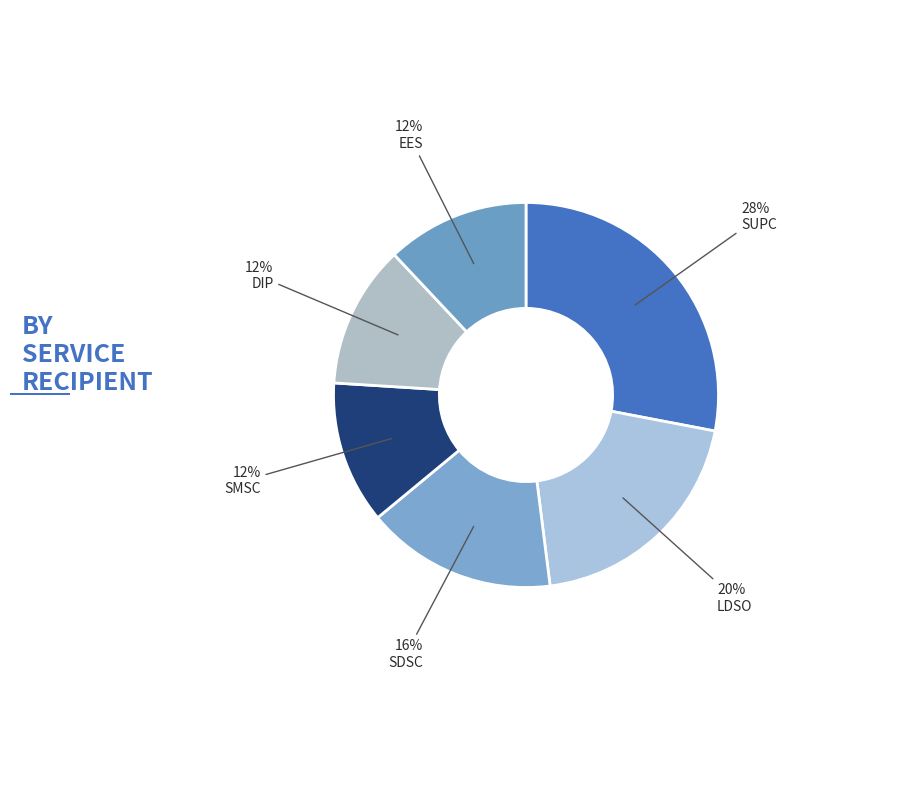

How many slices are in this pie chart?

6